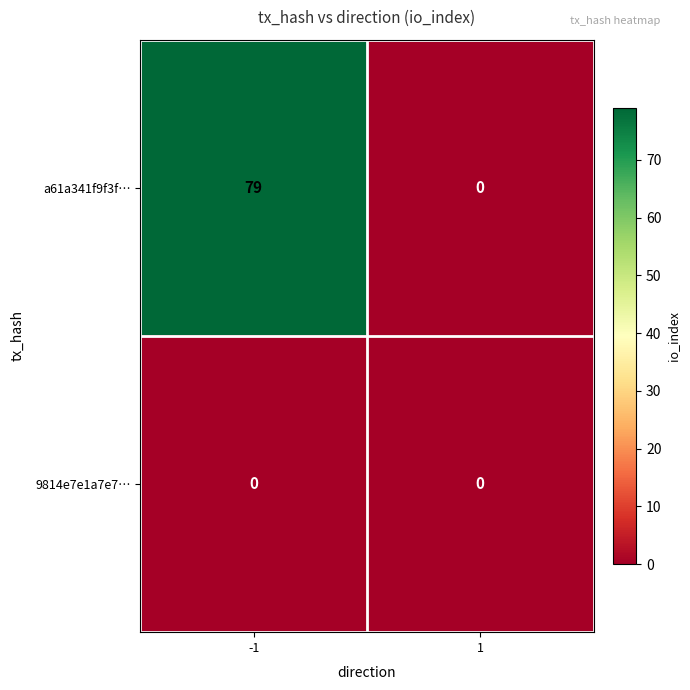

What is the difference between the maximum and minimum values in the a61a341f9f3f… series?

79